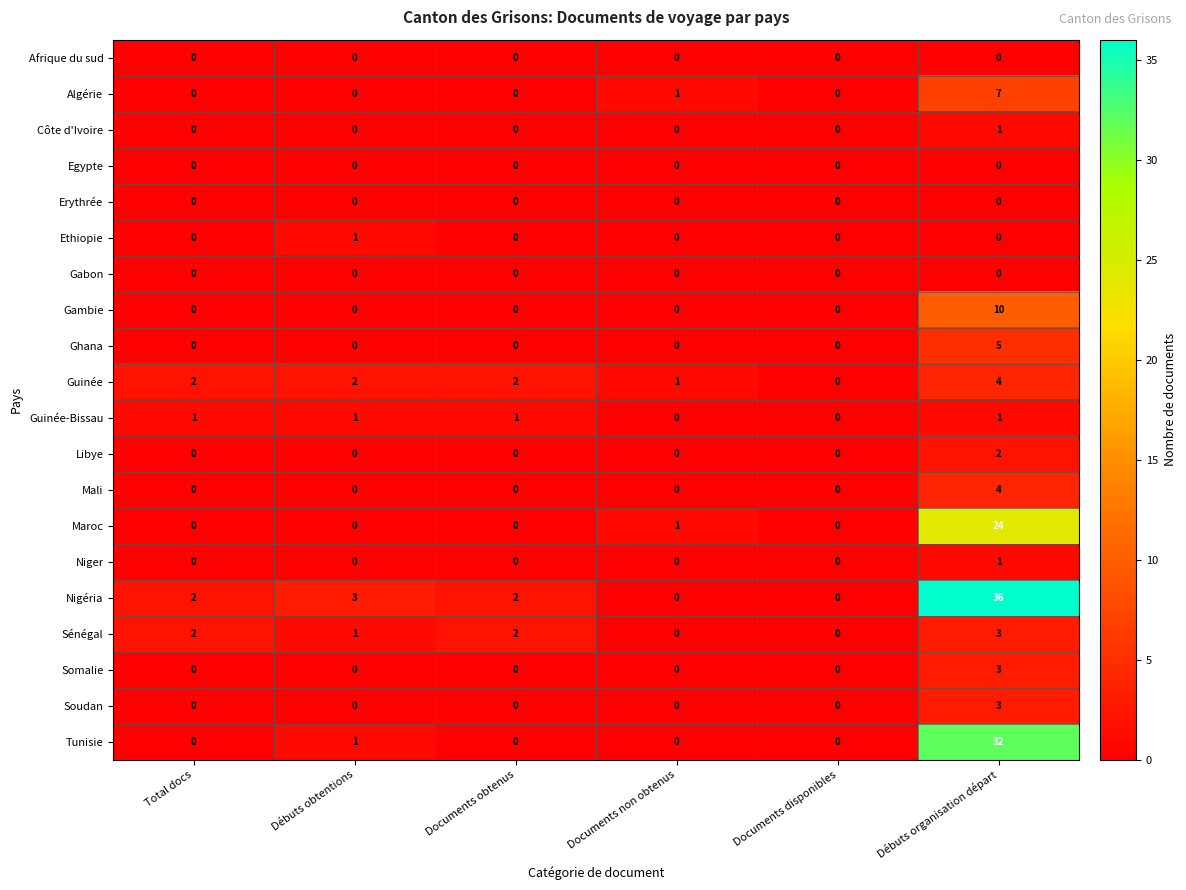

The Guinée series shows 2 at Débuts obtentions. True or false?

True